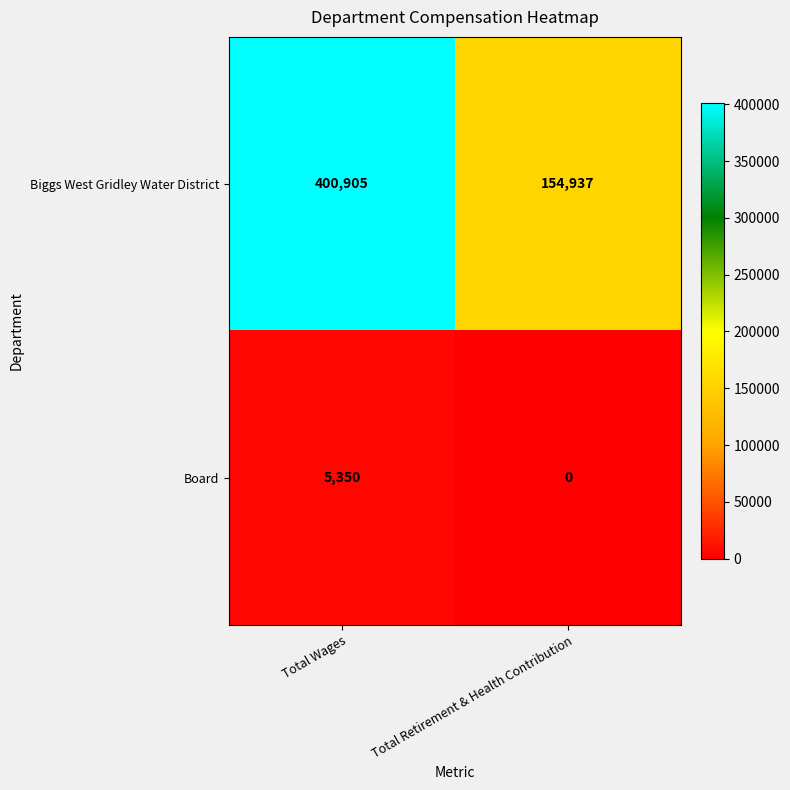

Which series has the largest total across all categories?

Biggs West Gridley Water District